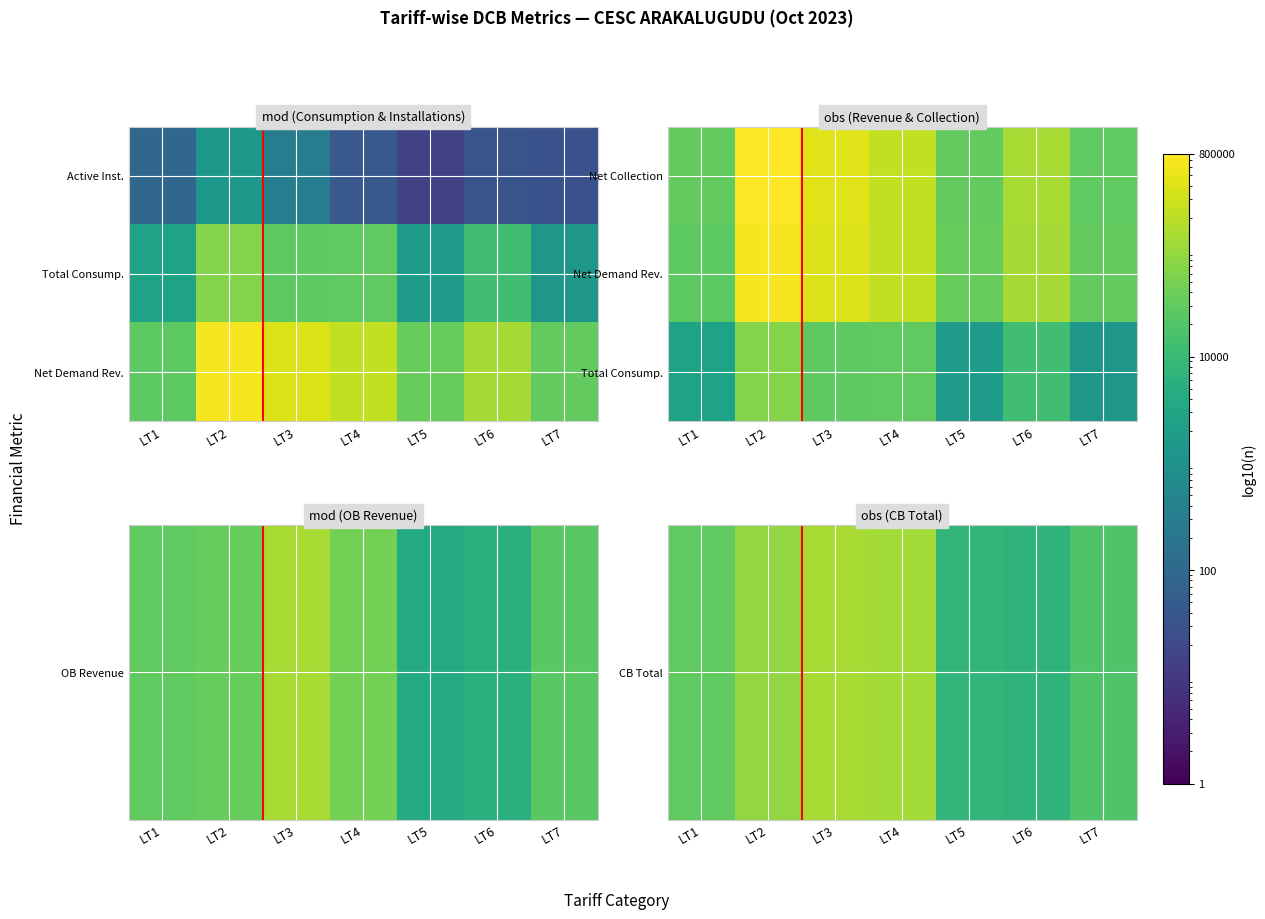

Between LT4 and LT7, which is larger?

LT4